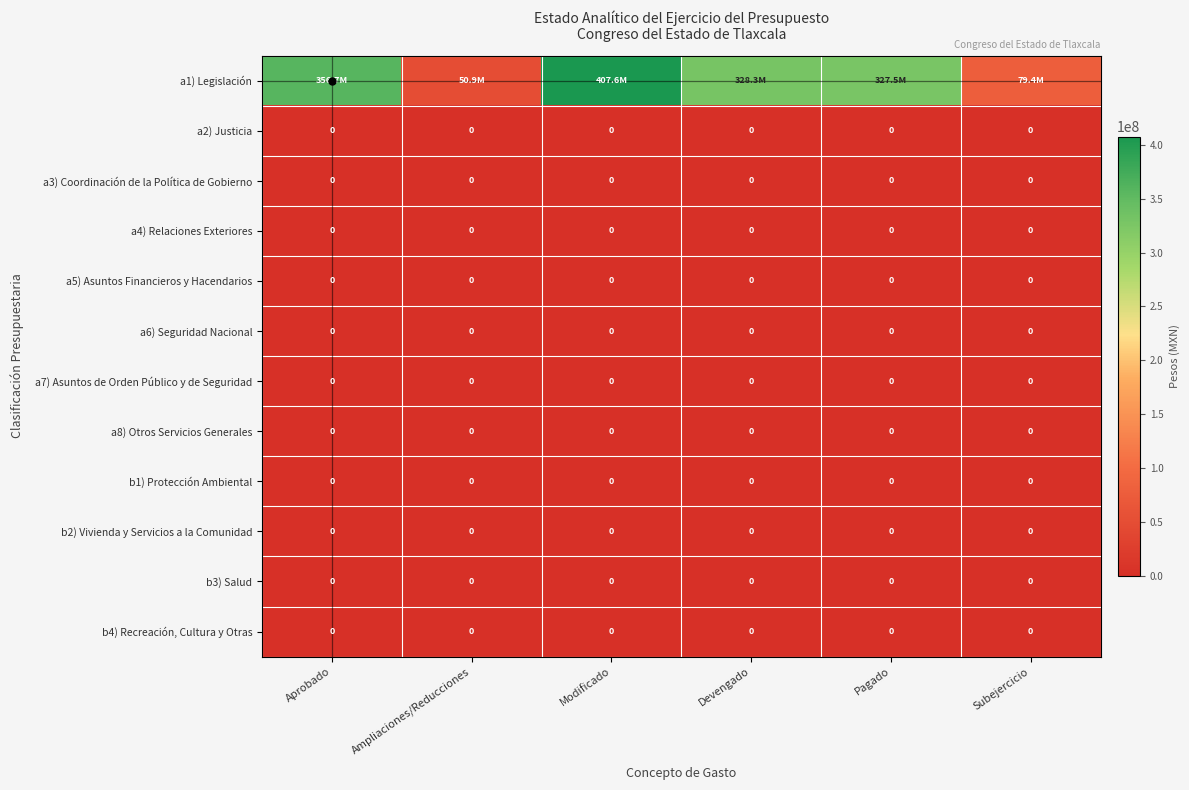

The a8) Otros Servicios Generales series shows 0 at Modificado. True or false?

True